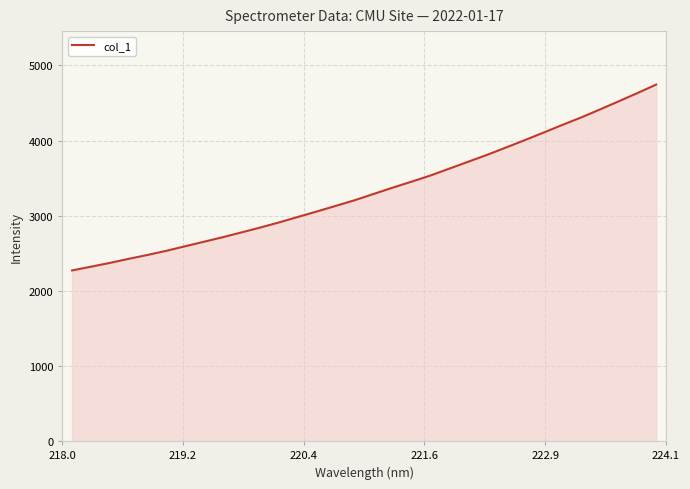

What is the smallest value displayed?

2271.8